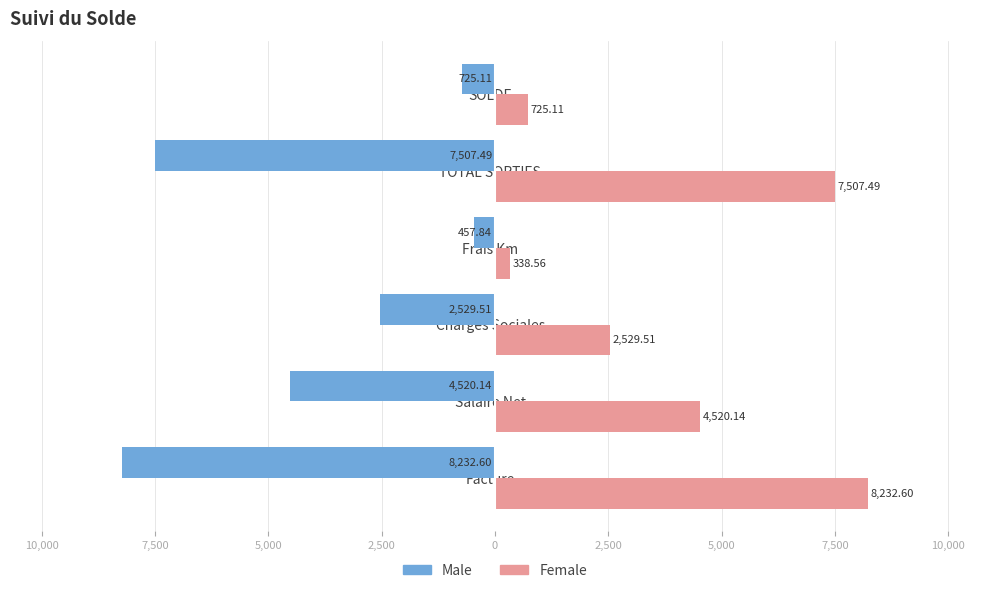

What are all the series names shown in the legend?

Male, Female